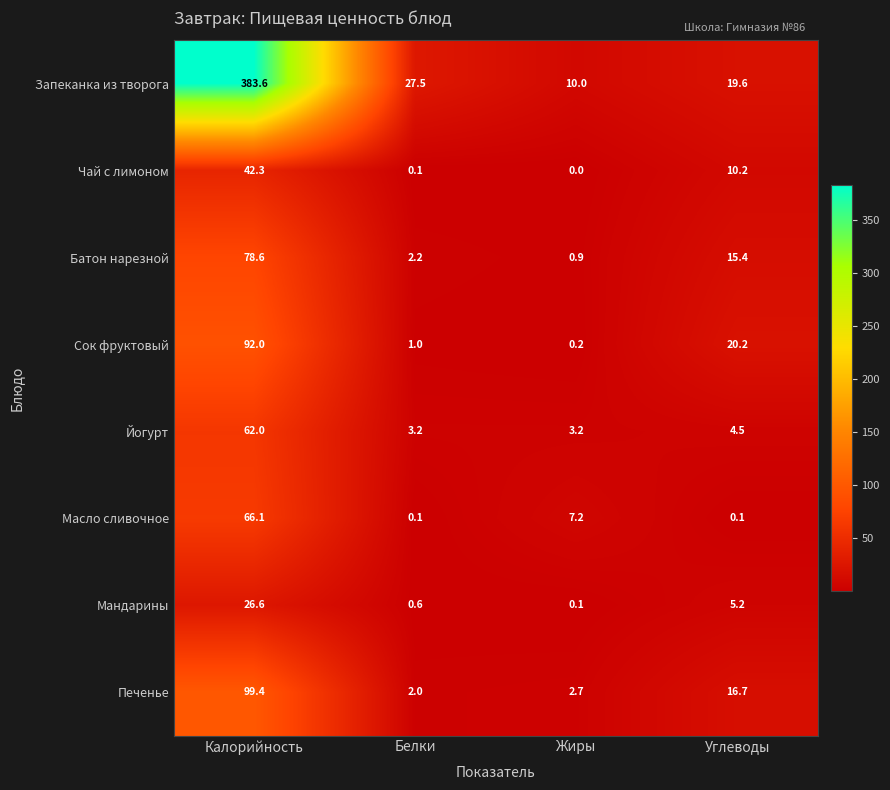

How many values in the Масло сливочное series are below 7?

2